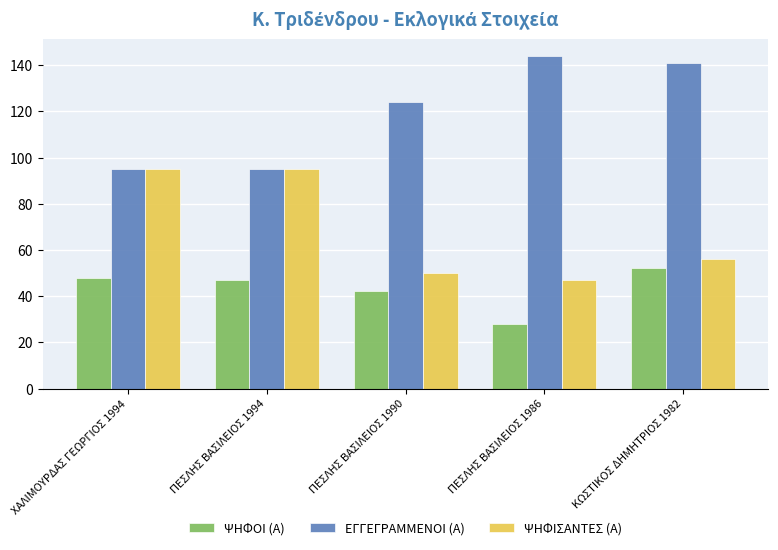

What is the sum of all ΨΗΦΙΣΑΝΤΕΣ (Α) values?

343